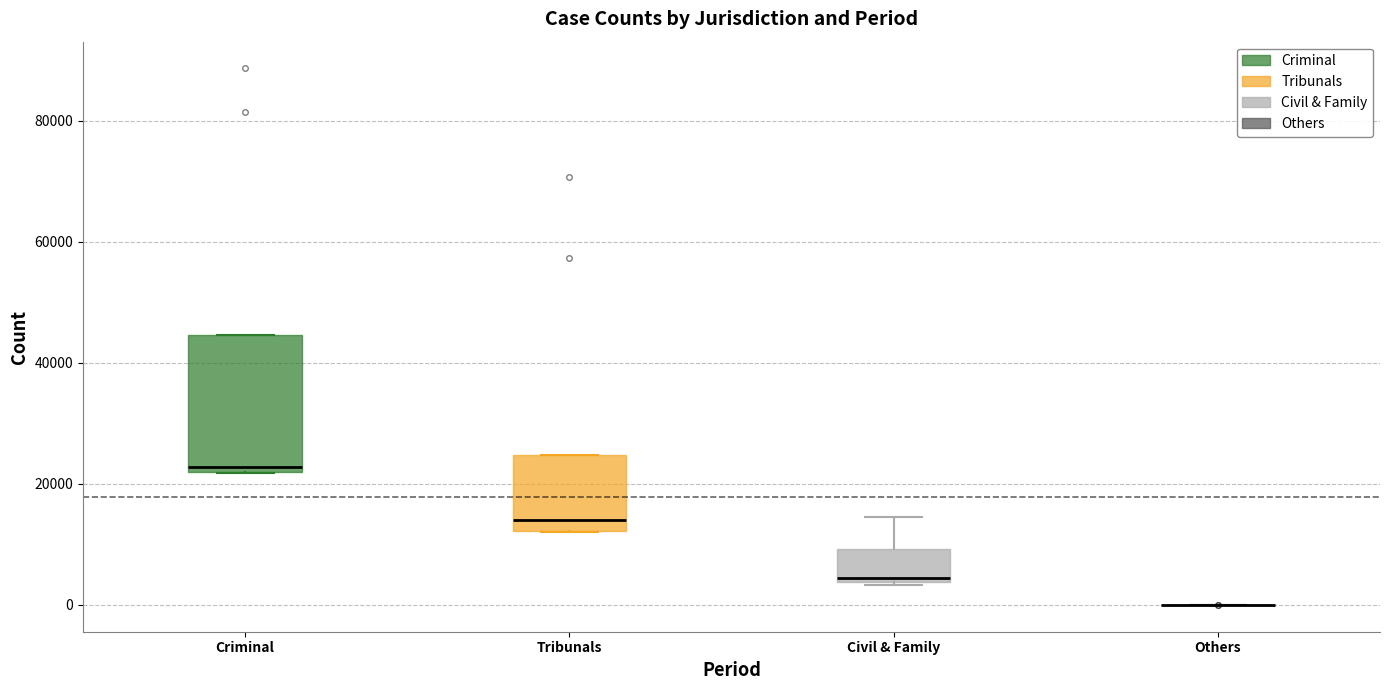

Reading left to right, read every box against the y-axis: the position of its median line, the range the box covers, and the ends of its whiskers. The values are not printed on the chart, so give them approximately, as read against the axis.

Criminal: median 22000 (just above the box's lower edge), box 22000 to 44000, whiskers 22000 to 44000
Tribunals: median 14000, box 12000 to 24000, whiskers 12000 to 24000
Civil & Family: median 4000 (just above the box's lower edge), box 4000 to 10000, whiskers 4000 to 14000
Others: box collapsed to a line at 0, whiskers 0 to 0